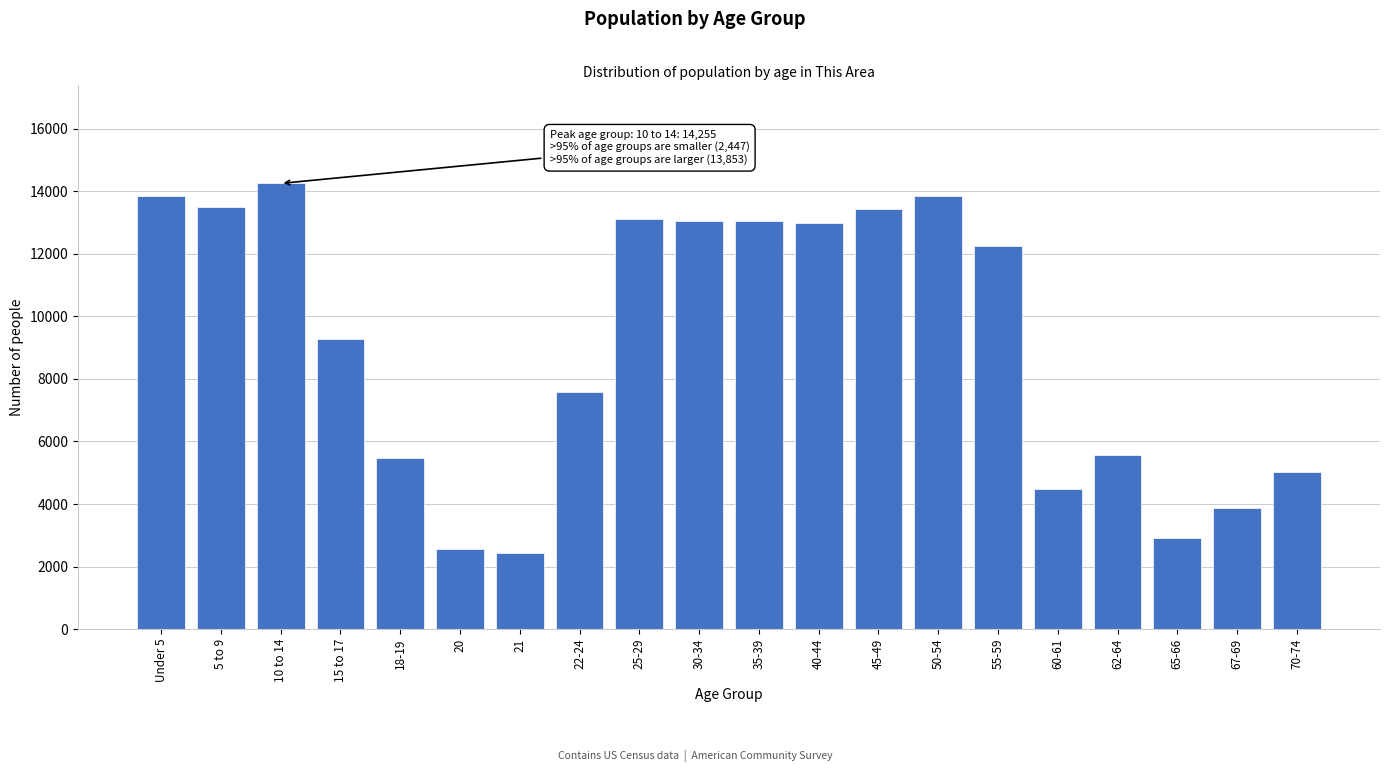

What is the label of the 3rd bar from the left?

10 to 14